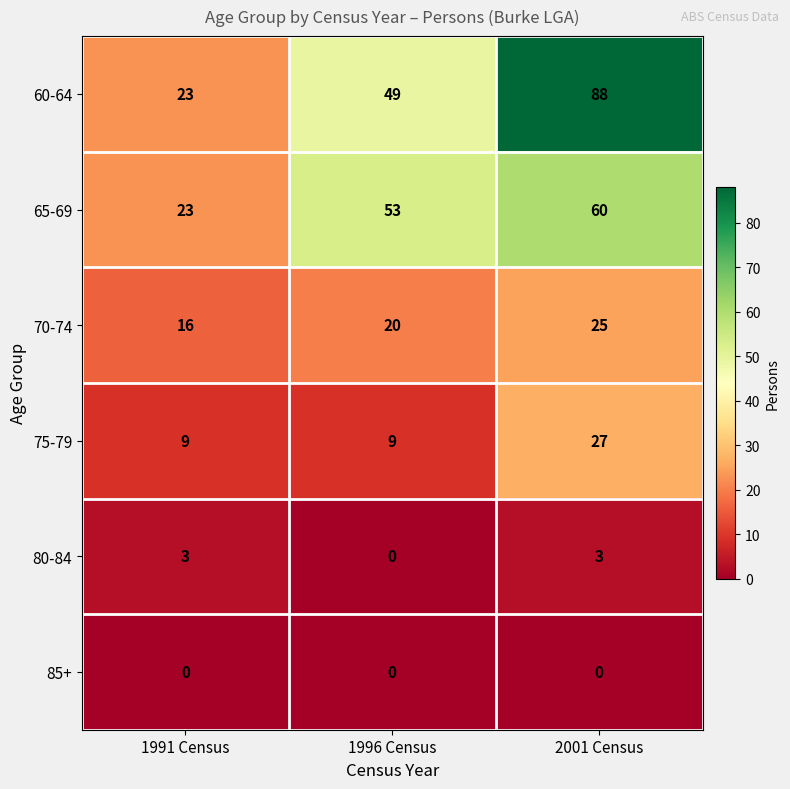

How many series are shown in this chart?

6